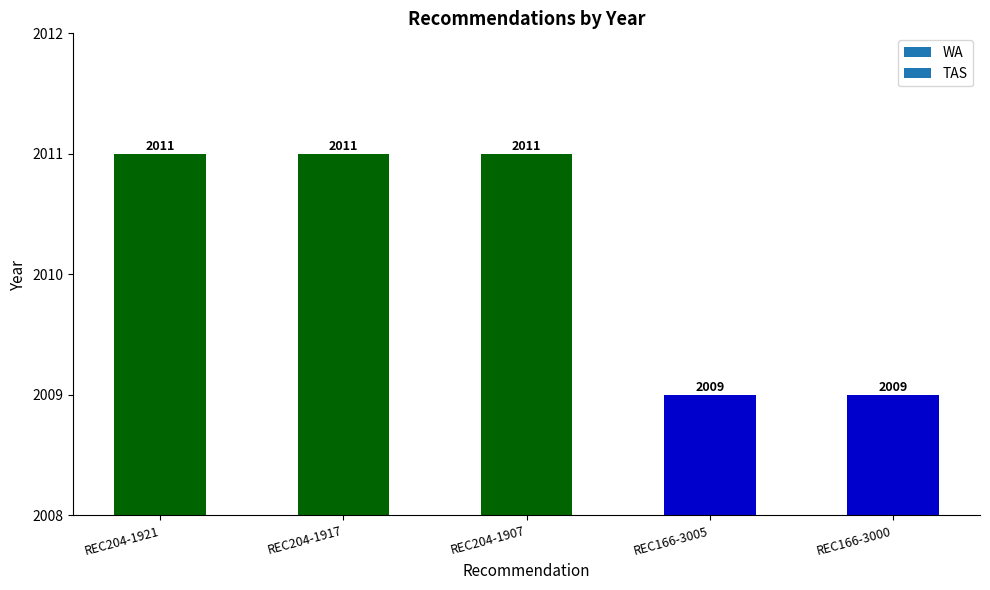

How many data points are less than 2011?

2